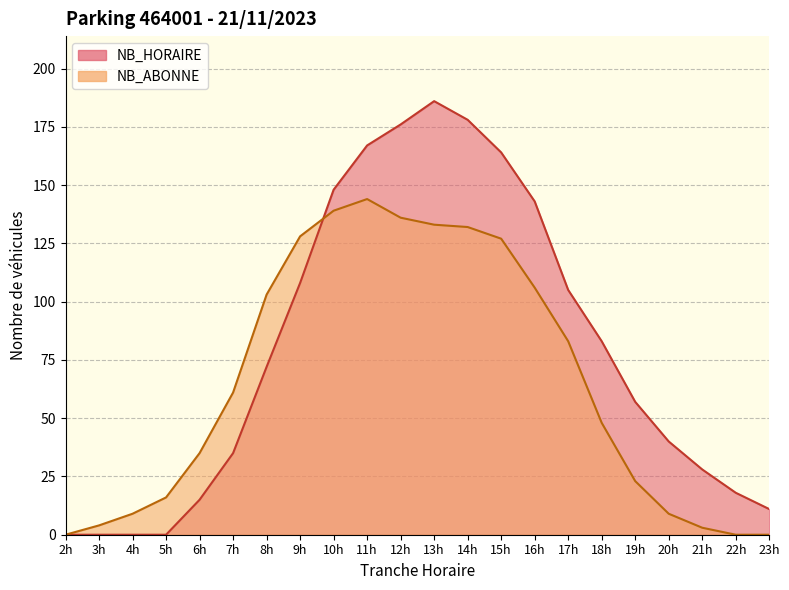

What is the difference between the second highest and minimum values in the NB_ABONNE series?

139